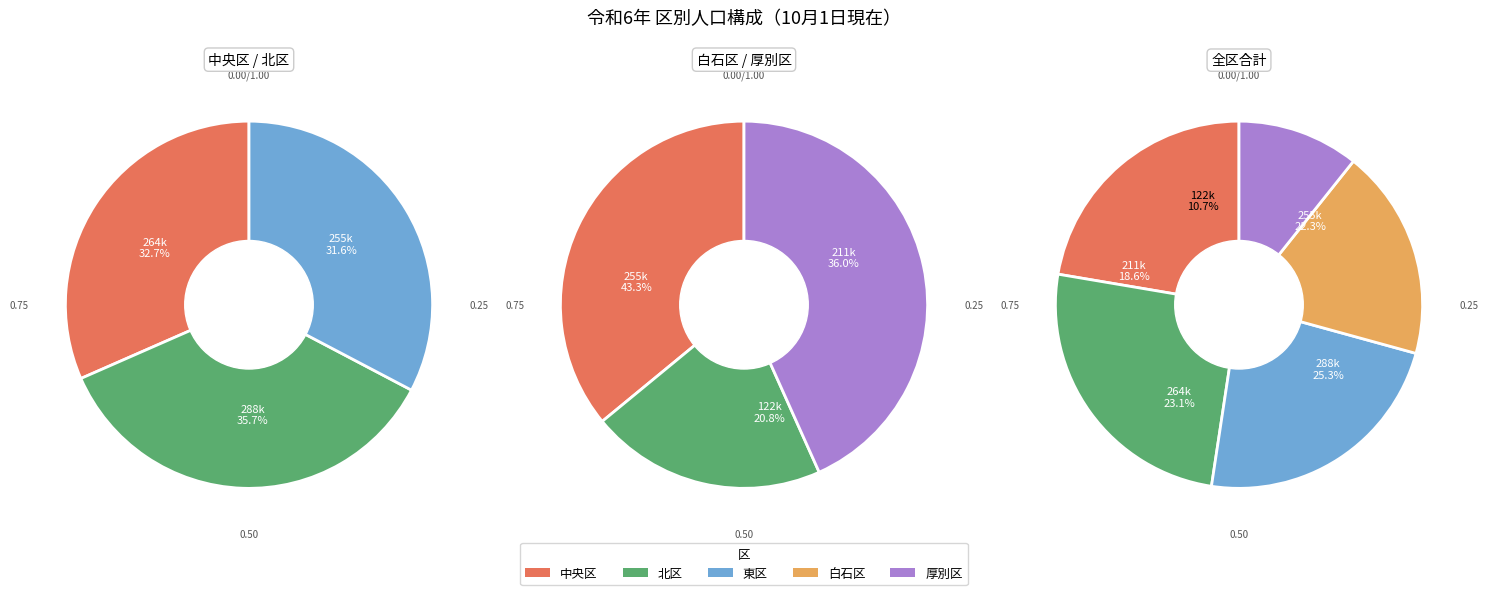

Does any single category account for the majority?

No